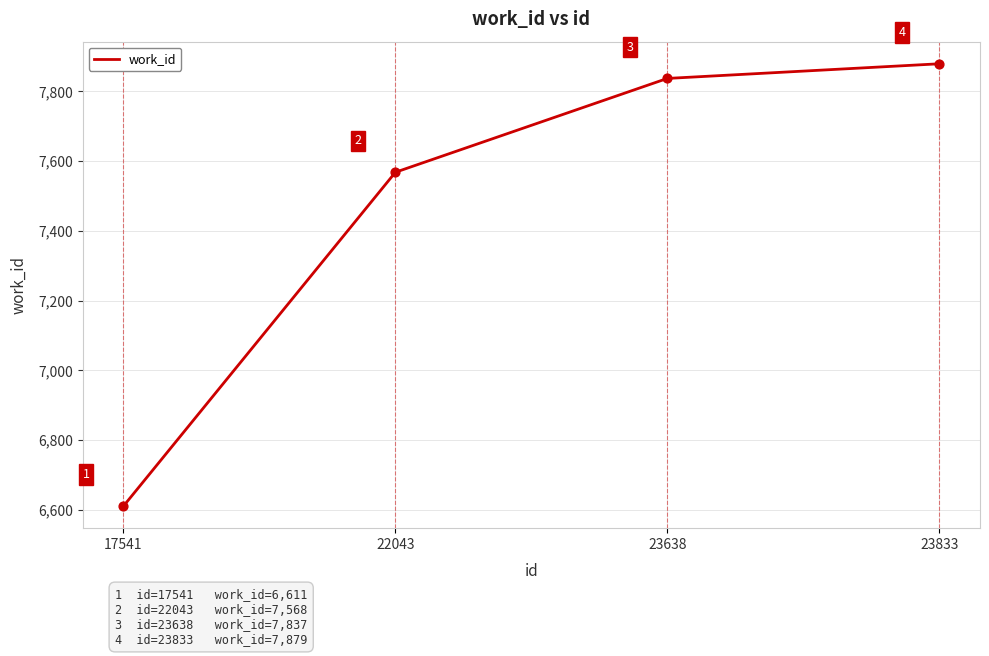

What is the change in value from 22043 to 23638?

+269